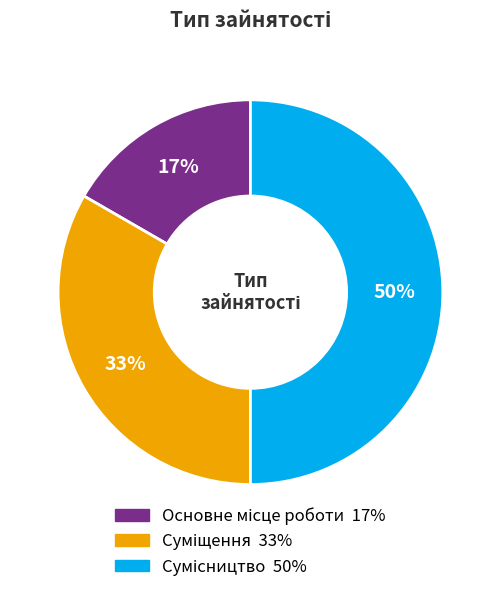

How many segments does this pie chart have?

3